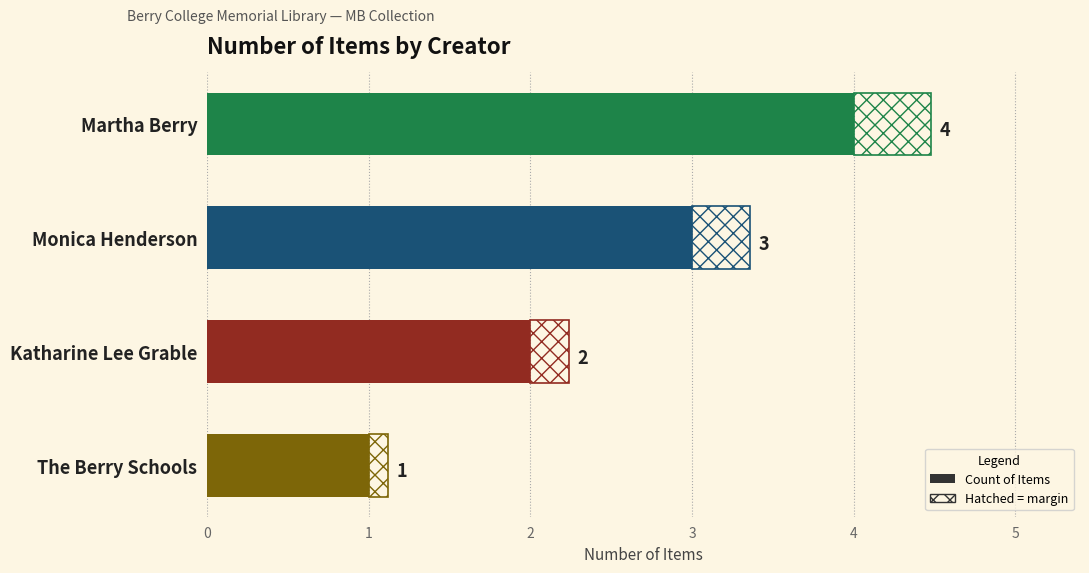

Approximately how many times larger is the value at Katharine Lee Grable compared to Monica Henderson?

0.7